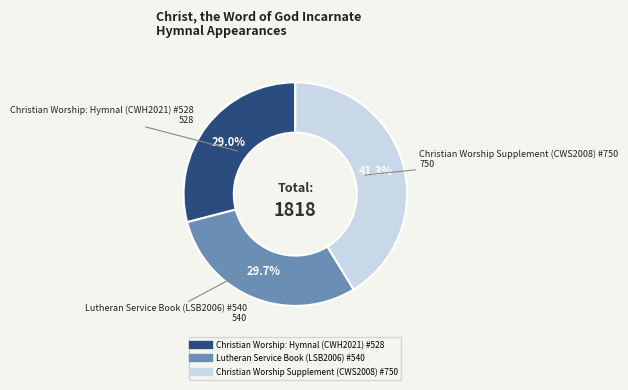

To the nearest percent, what portion does Christian Worship Supplement (CWS2008) #750 represent?

41%